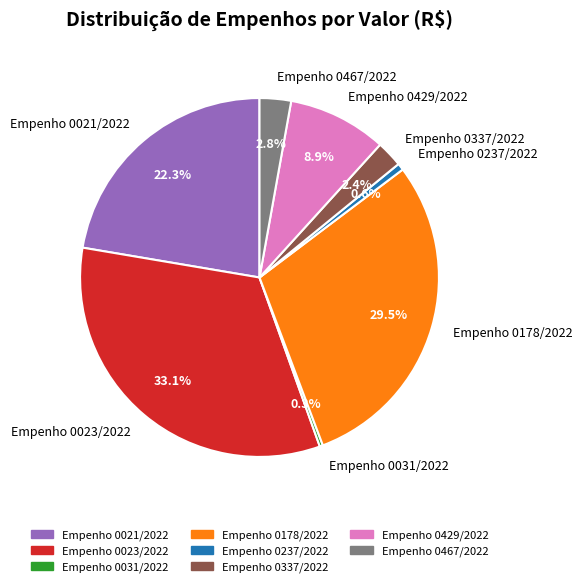

Combined, do Empenho 0023/2022 and Empenho 0021/2022 account for over 50%?

Yes